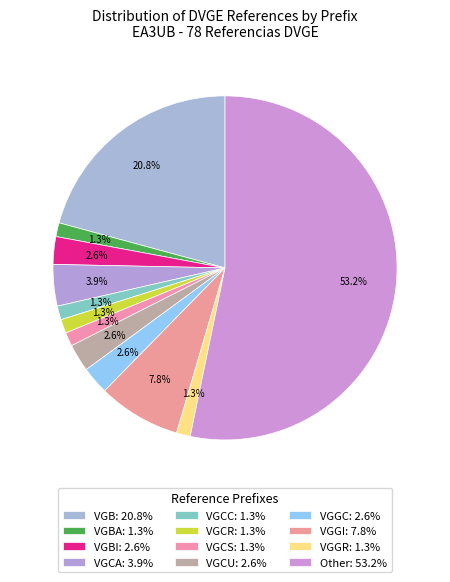

Rank the categories by value from highest to lowest.

Other, VGB, VGGI, VGCA, VGBI, VGCU, VGGC, VGBA, VGCC, VGCR, VGCS, VGGR